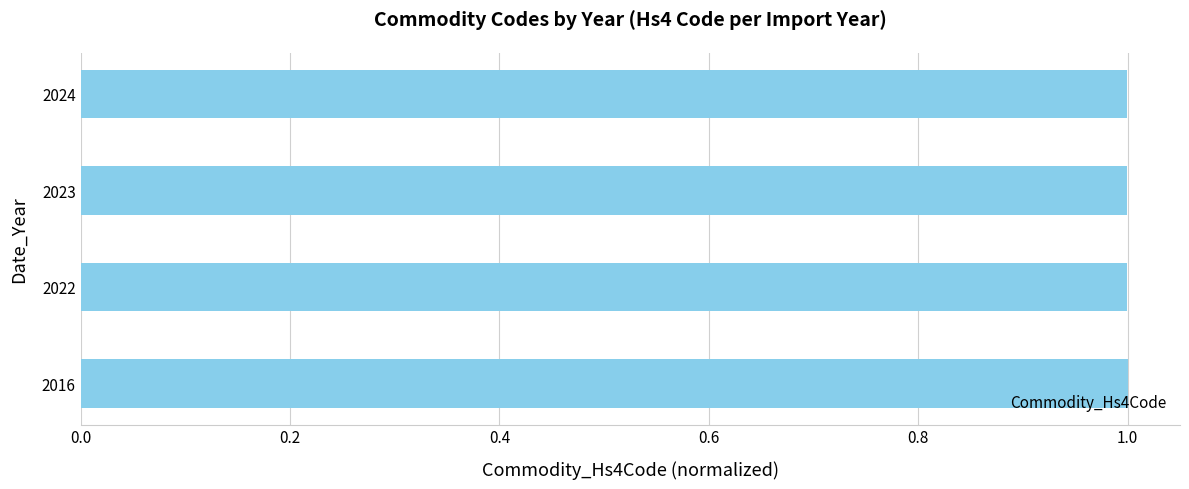

What is the average value?

1.0